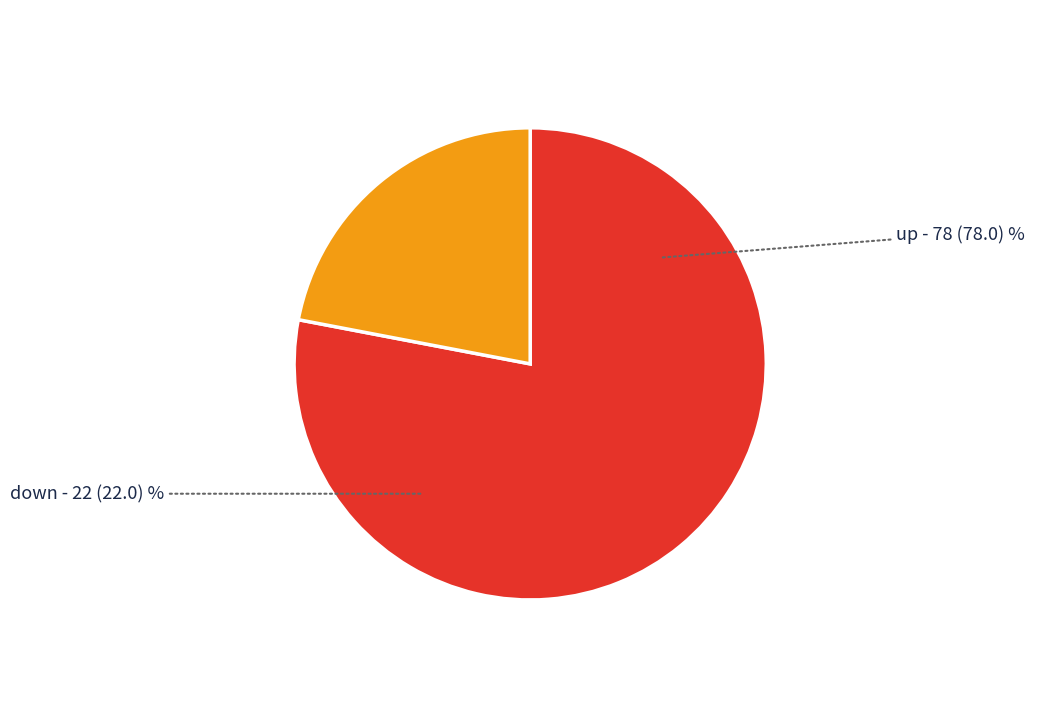

Does any single category account for the majority?

Yes